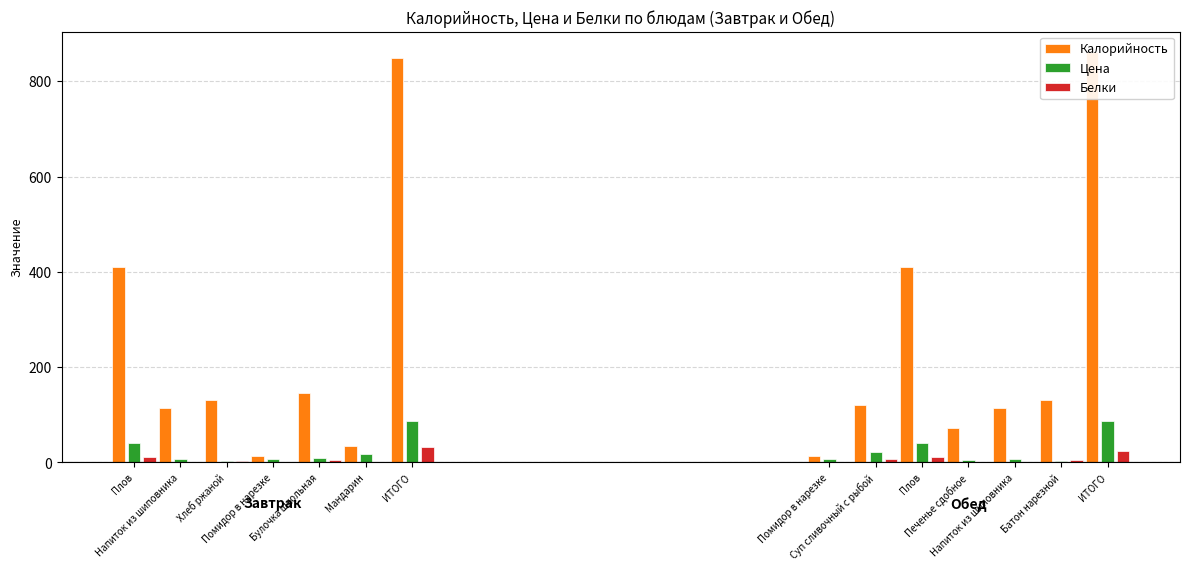

Is it true that Калорийность equals 18.5 at Печенье сдобное?

False